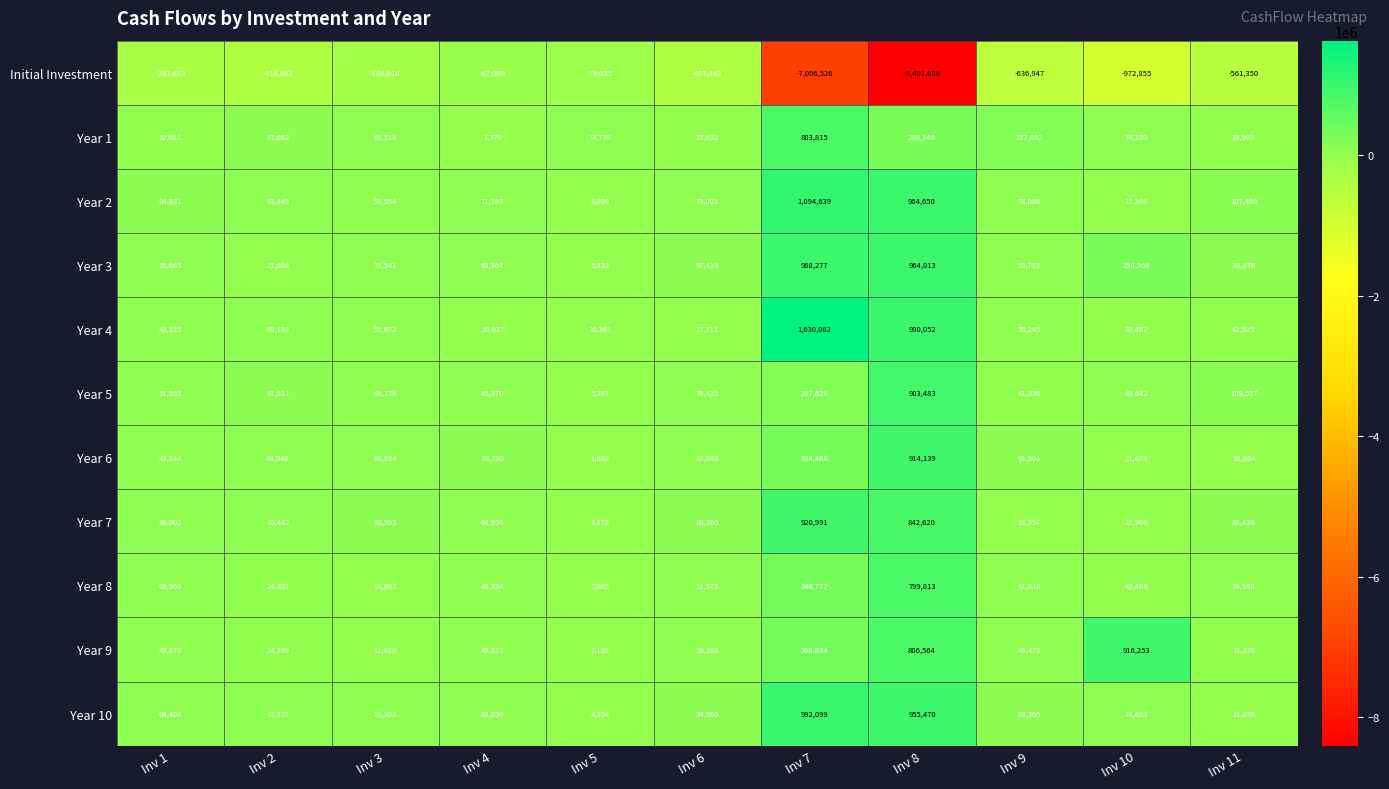

Which series has the largest total across all categories?

Year 4